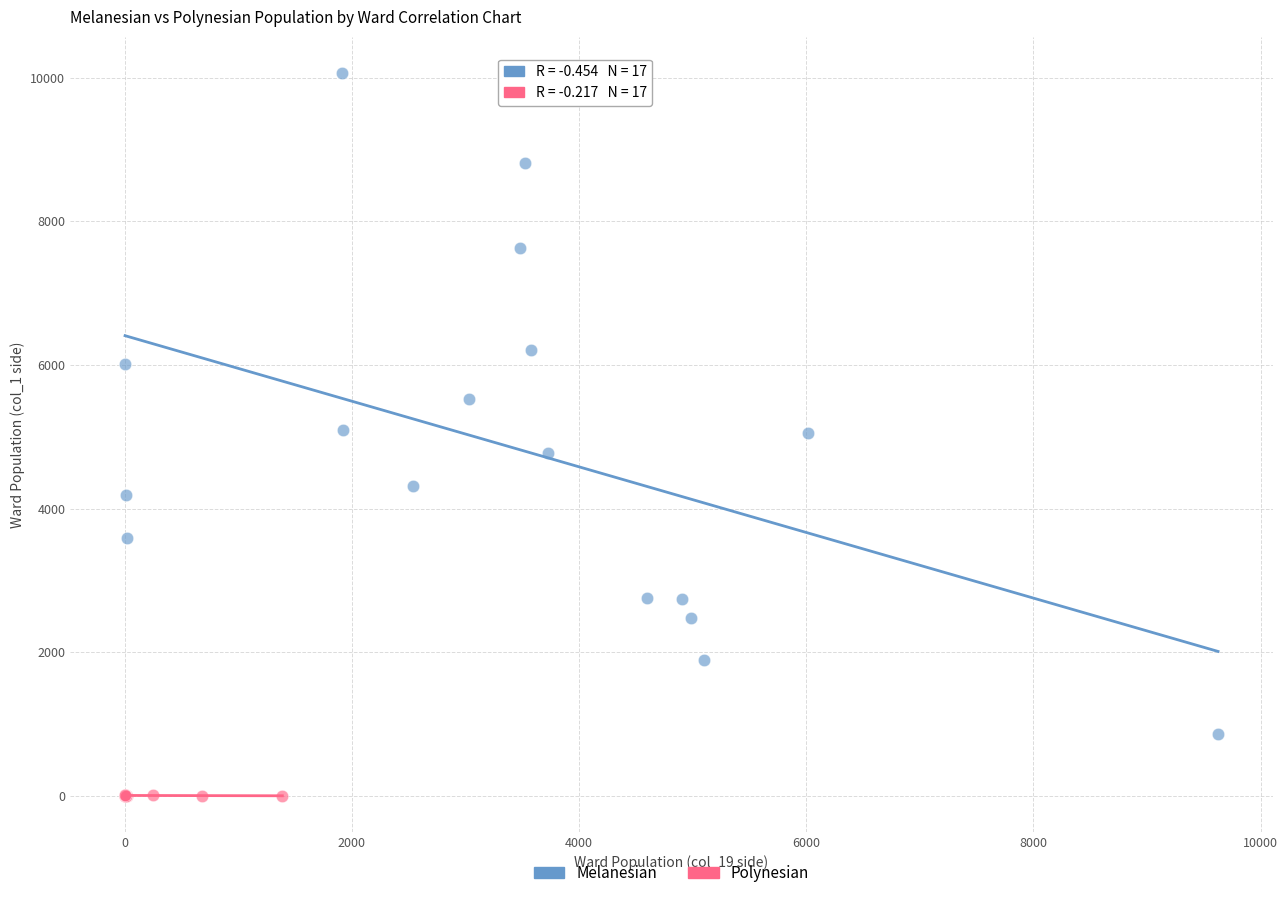

Which series contains the lowest Y value?

Polynesian